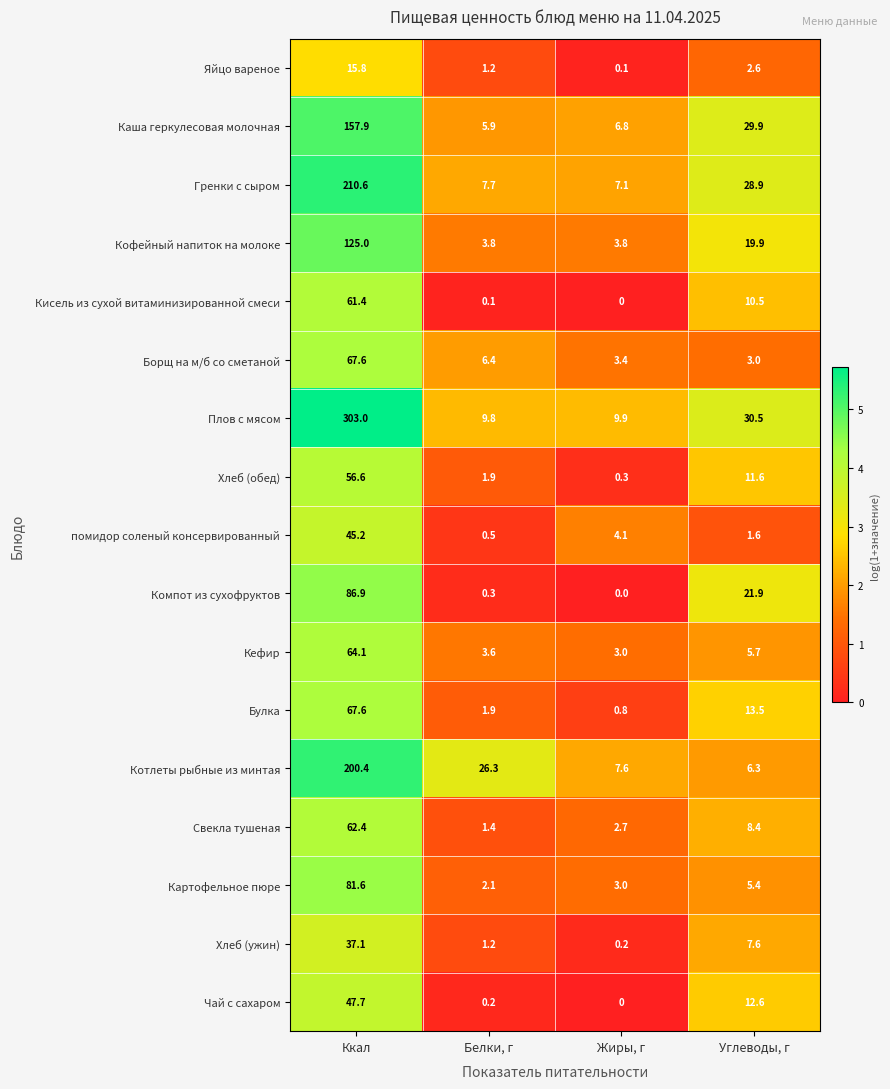

Is it true that Кисель из сухой витаминизированной смеси equals 0.1 at Белки, г?

True